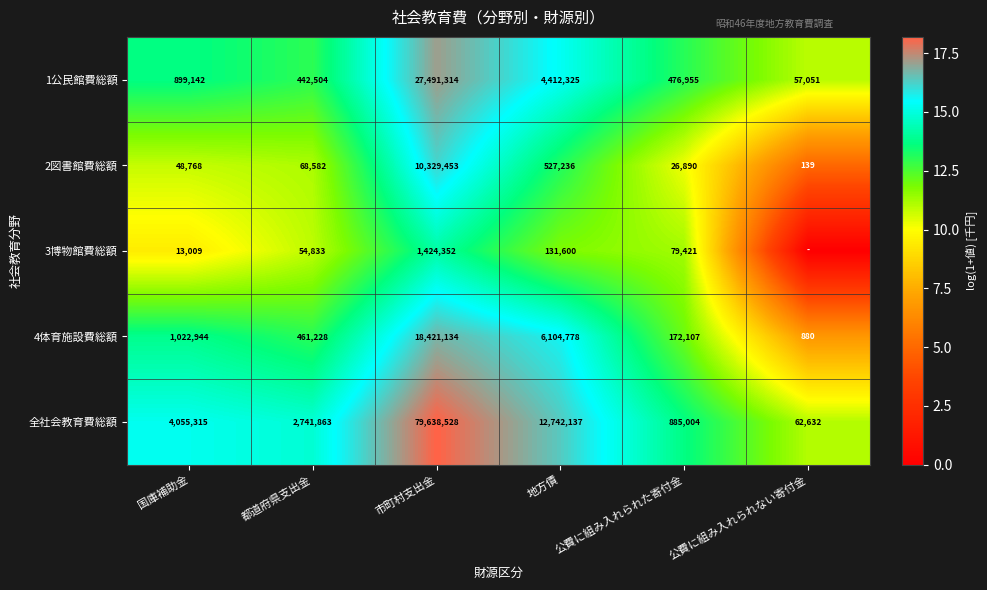

What is the spread (max minus min) of values at 公費に組み入れられた寄付金?

858114